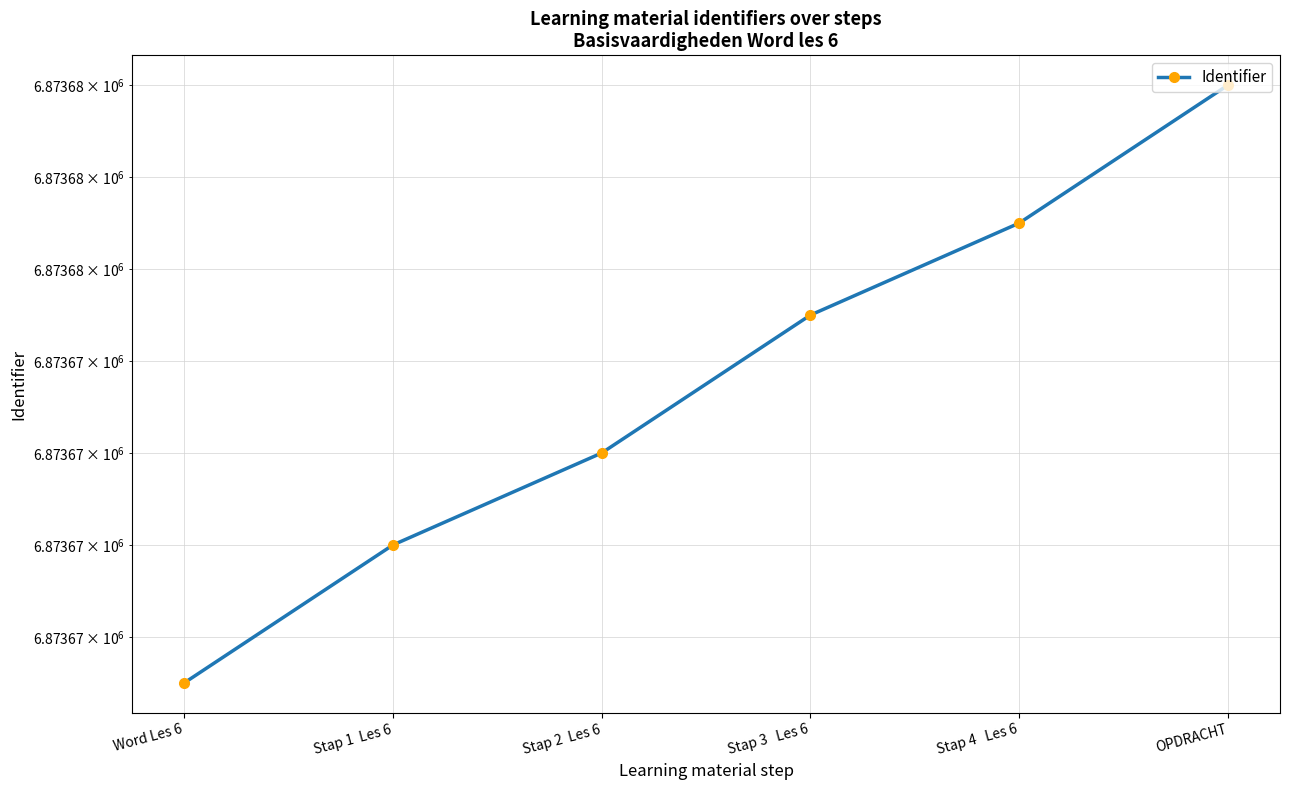

At which label does the data first exceed 6873675?

Stap 4   Les 6